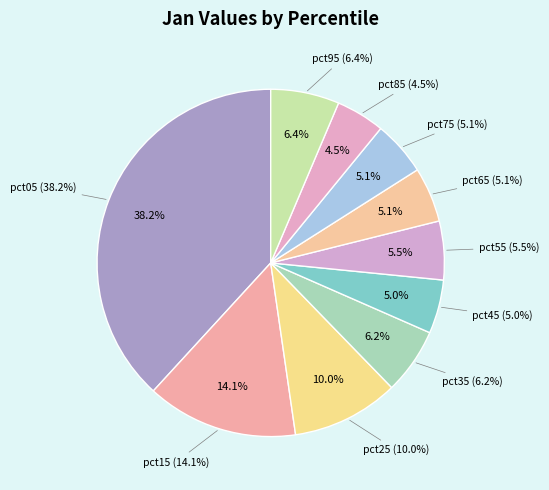

How many segments does this pie chart have?

10